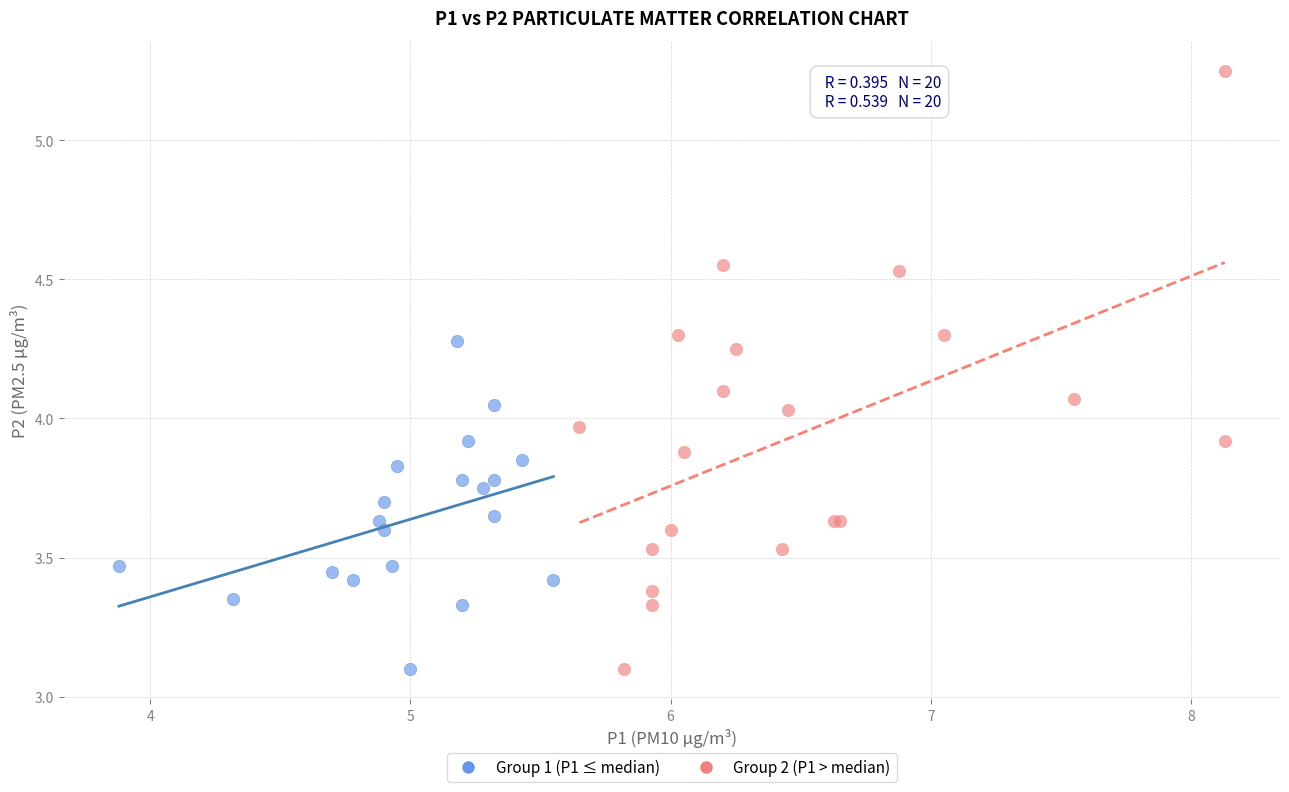

Which series contains the highest Y value?

Group 2 (P1 > median)